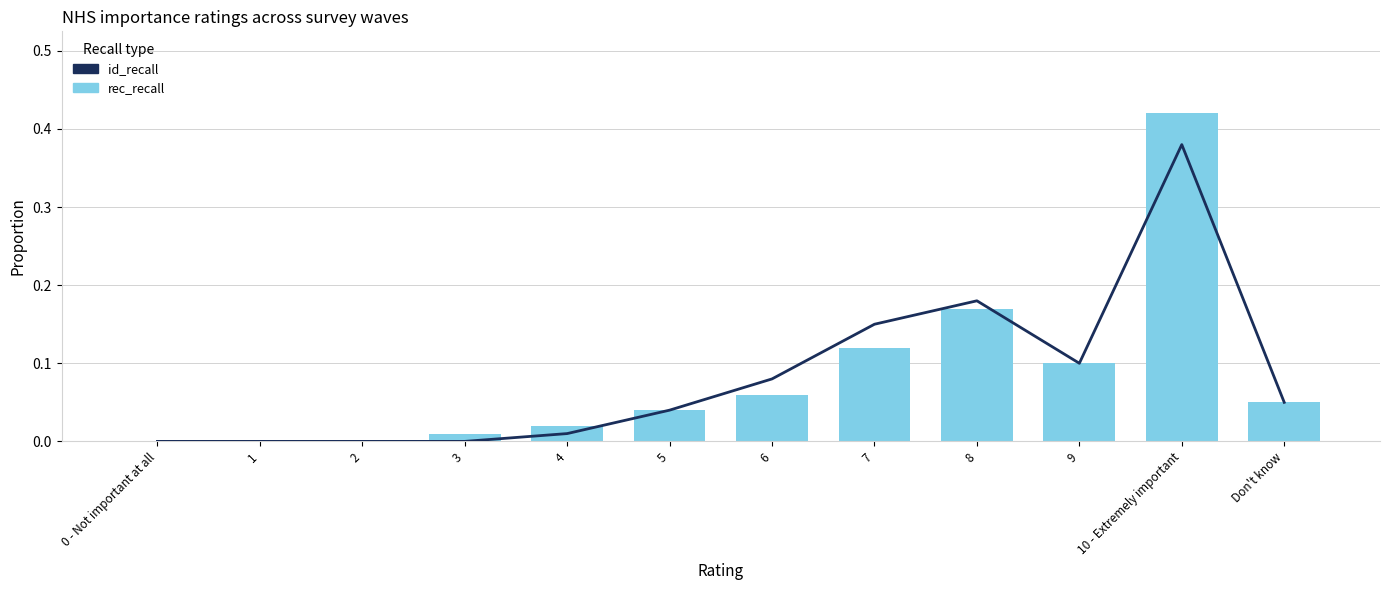

Which category has the lowest value across all series?

0 - Not important at all